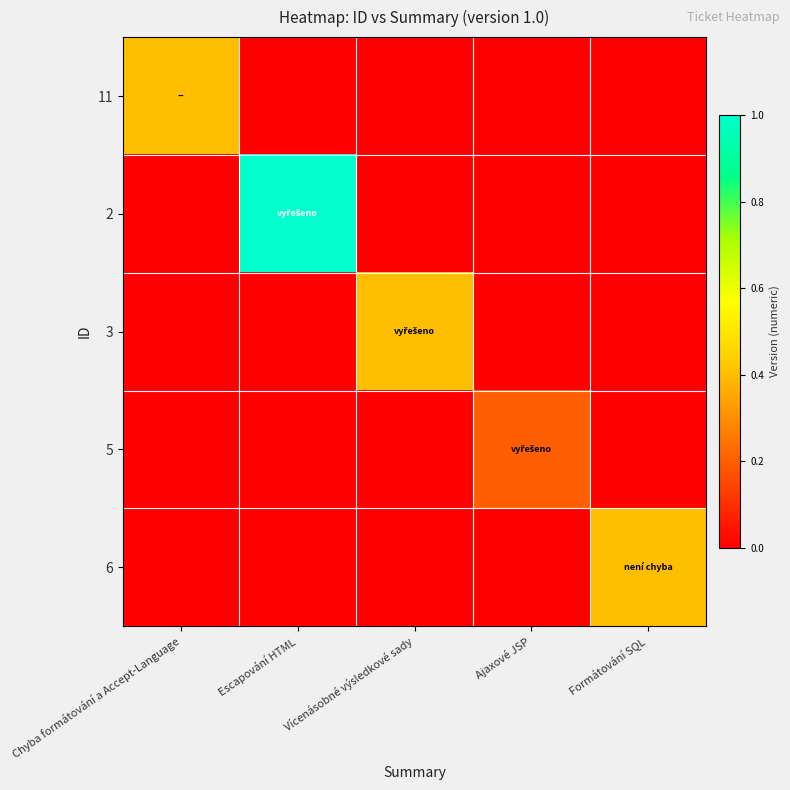

What is the total value across all series at Ajaxové JSP?

0.2